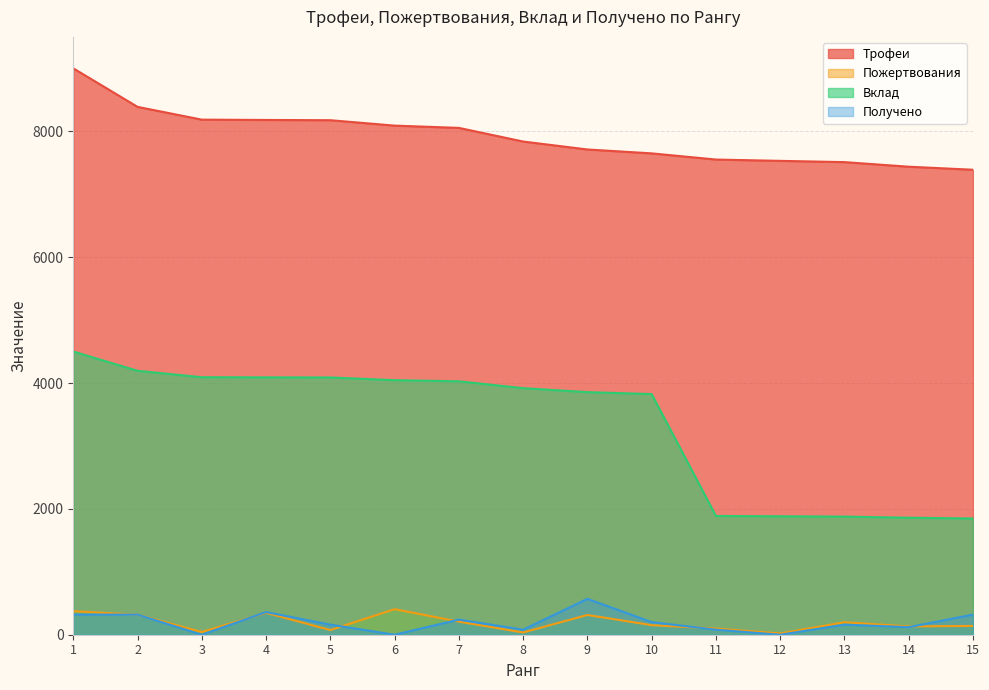

What is the value of the Трофеи point at the 14th from the left?

7437